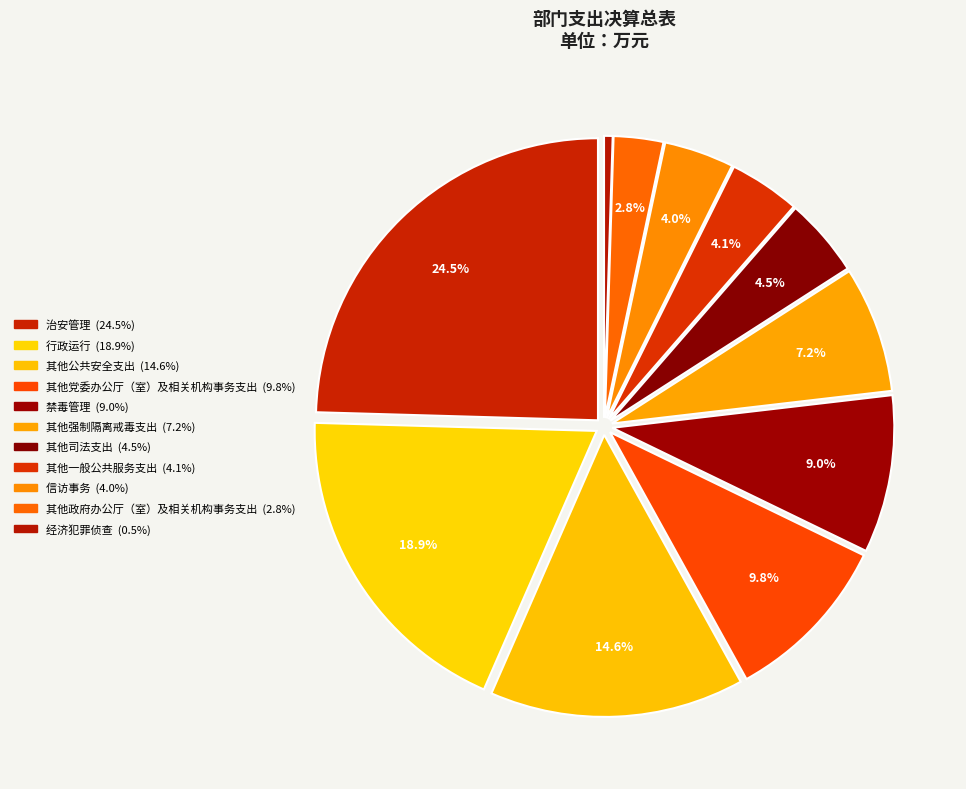

To the nearest percent, what is the difference between the largest and smallest slice percentages?

24%